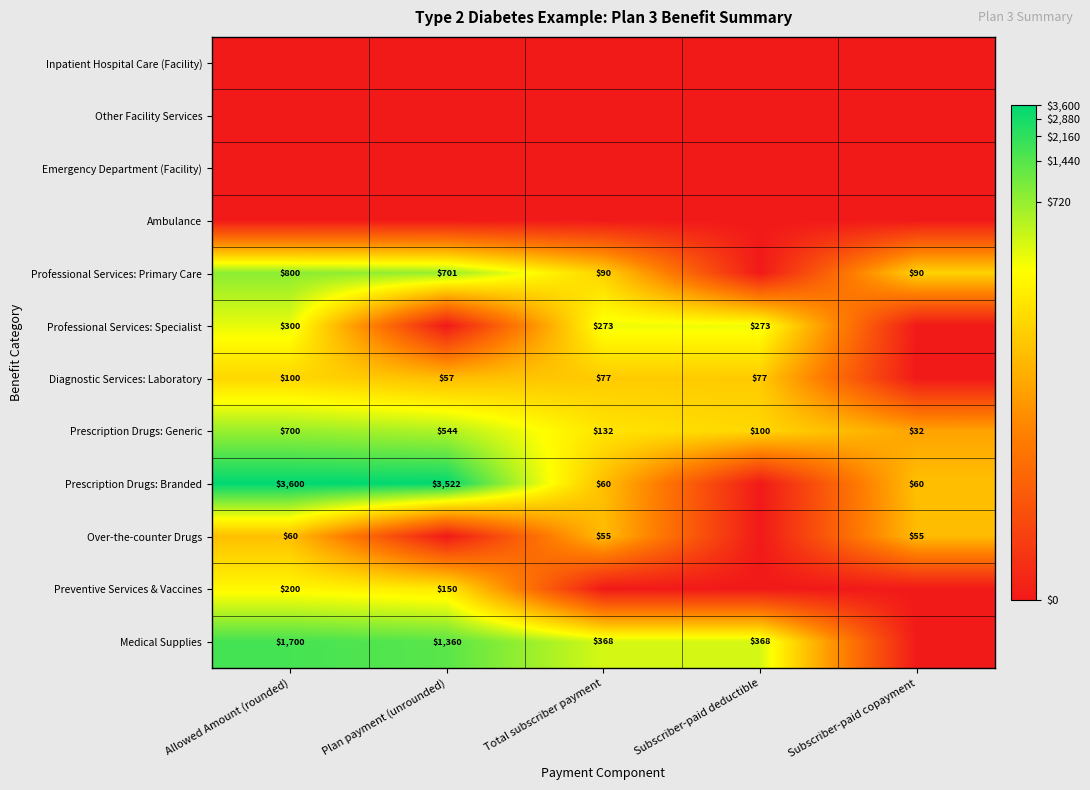

What is the sum of the Prescription Drugs: Branded values at Allowed Amount (rounded) and Subscriber-paid copayment?

3660